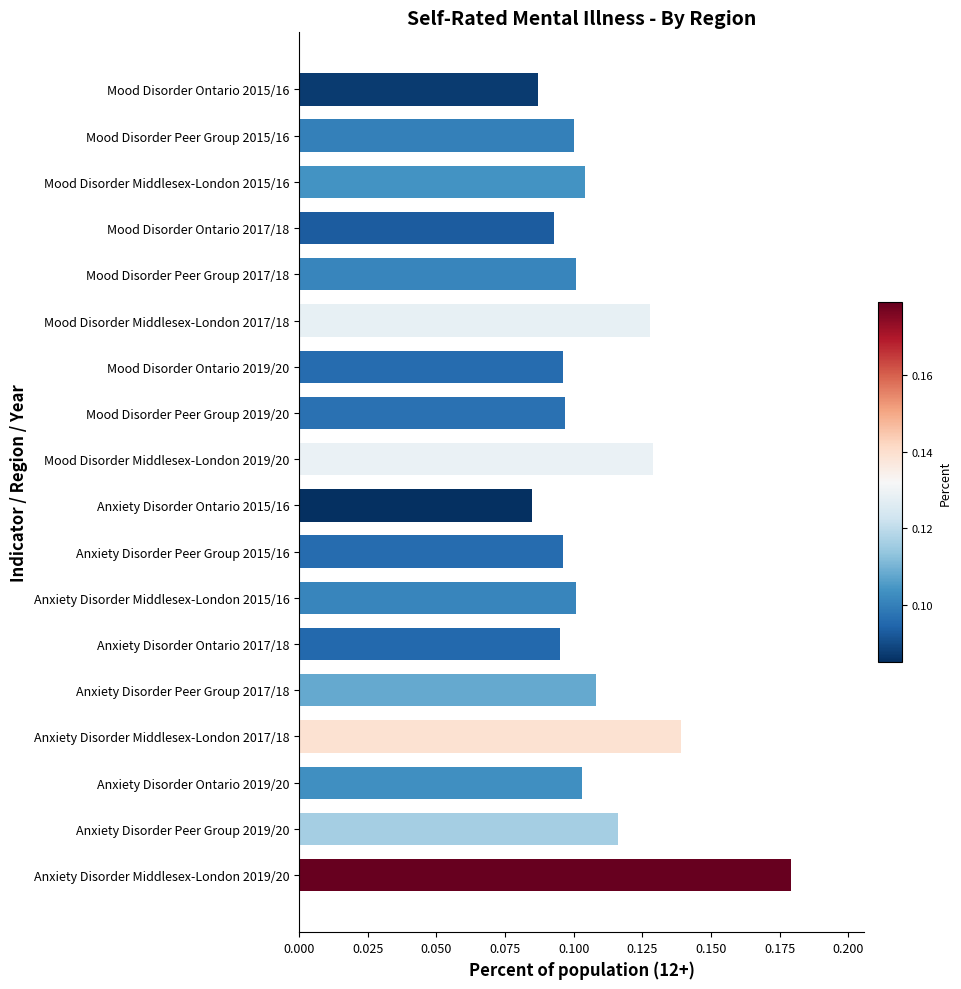

Is it true that the value at Mood Disorder Ontario 2017/18 is 0.1?

True